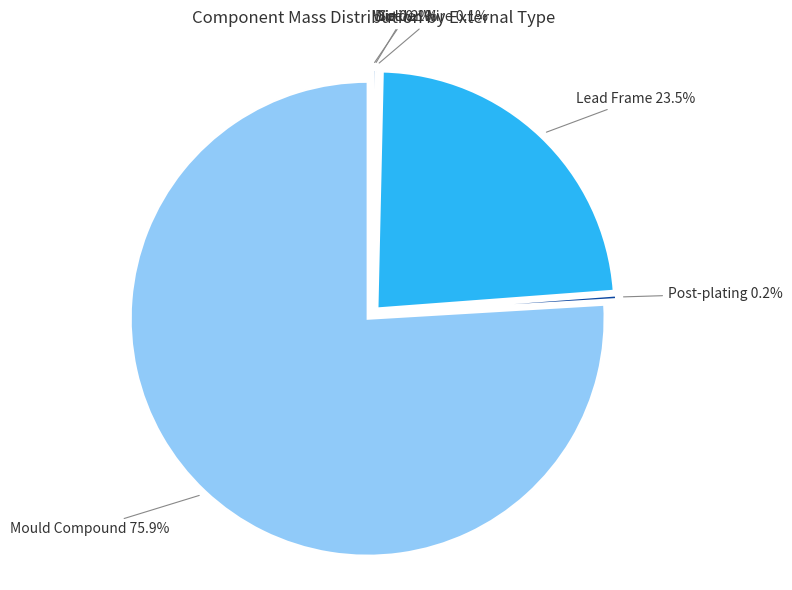

To the nearest percent, what is the difference between the Mould Compound and Post-plating slice percentages?

76%